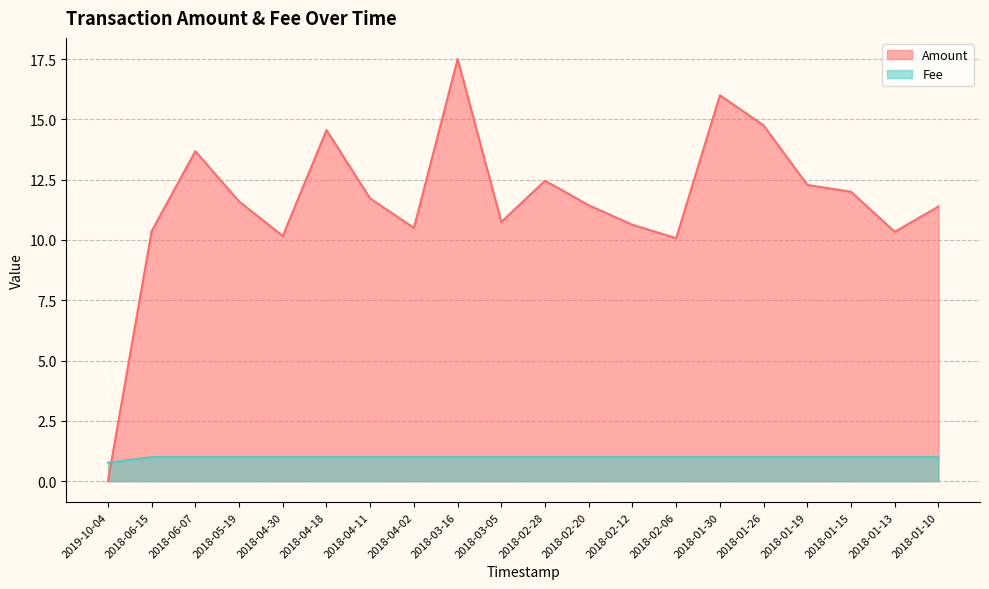

True or false: Amount and Fee cross at least once.

True